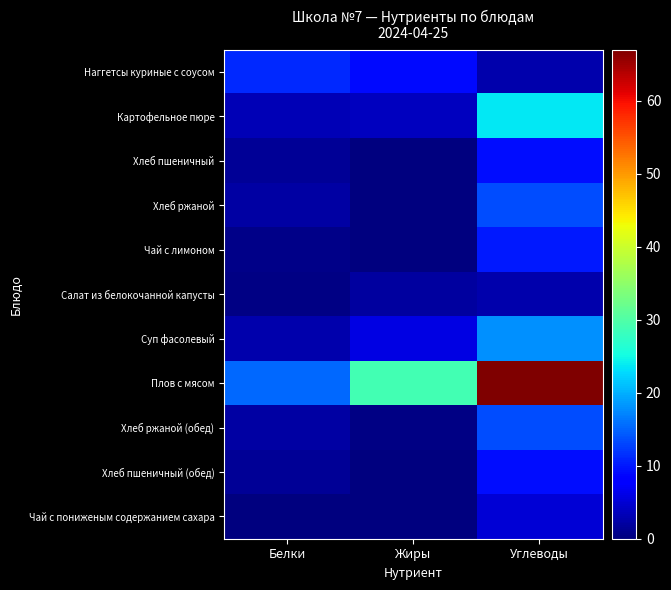

At which category is the sum across all series the highest?

Углеводы